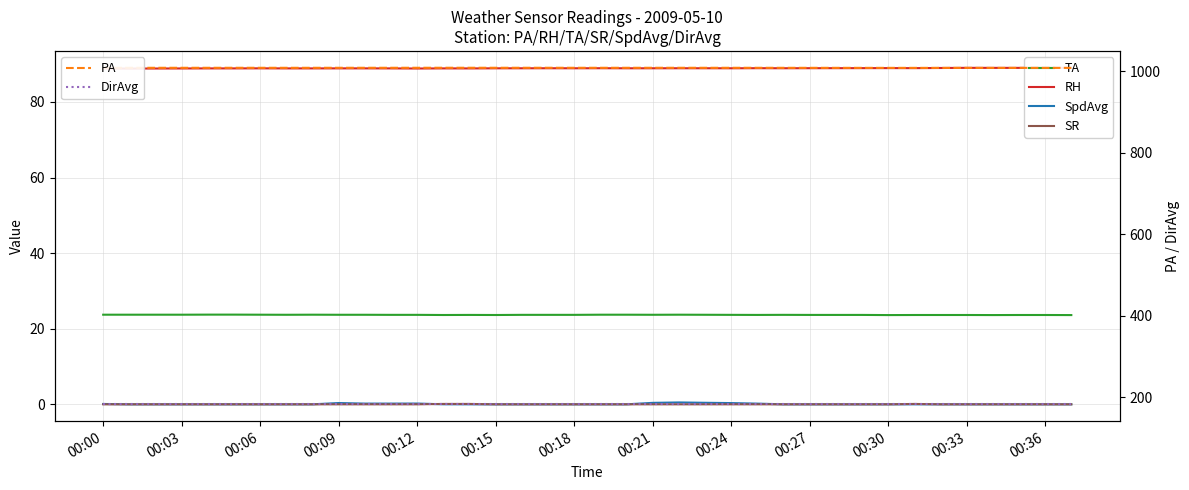

The SR series shows 0.1 at 26. True or false?

False